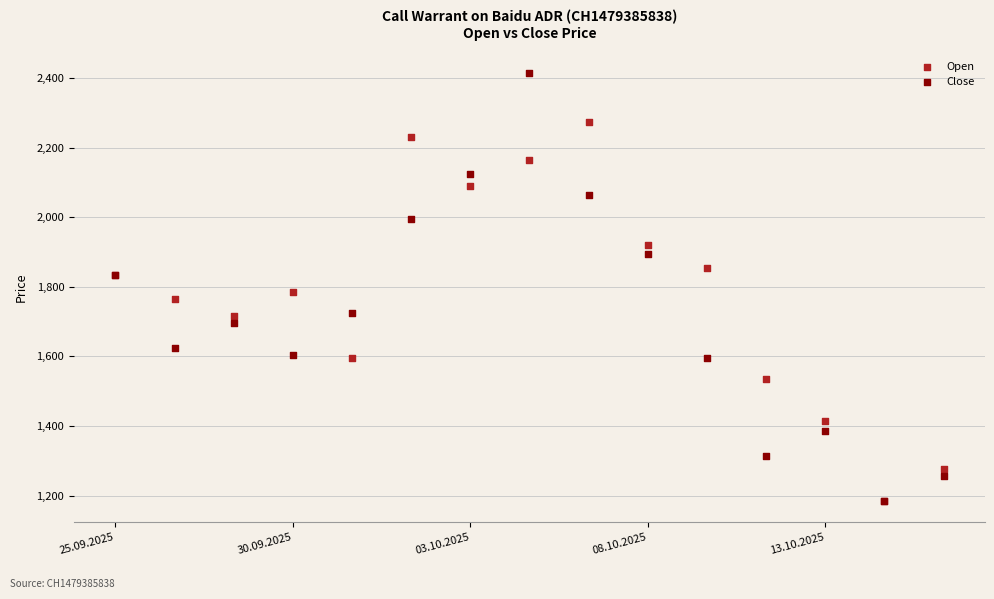

Across all series, what Y value is closest to 1800?

1785